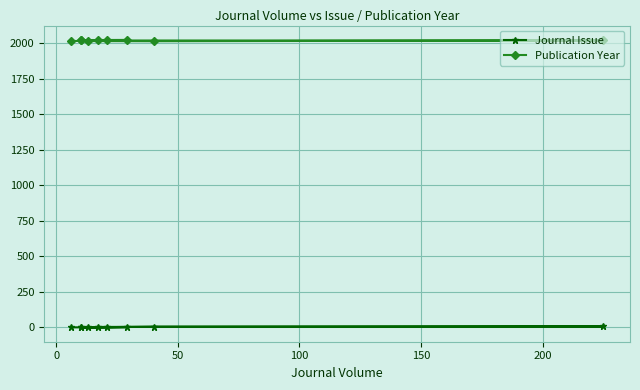

List the series in order of their overall mean, lowest first.

Journal Issue, Publication Year